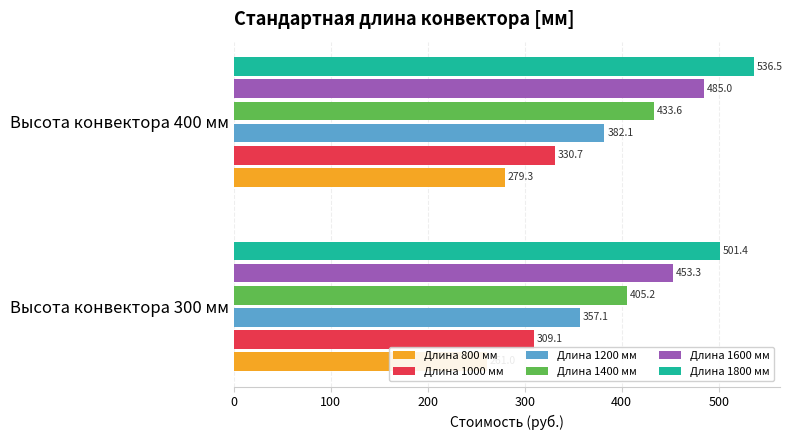

Which has a higher value, Высота конвектора 400 мм or Высота конвектора 300 мм?

Высота конвектора 400 мм